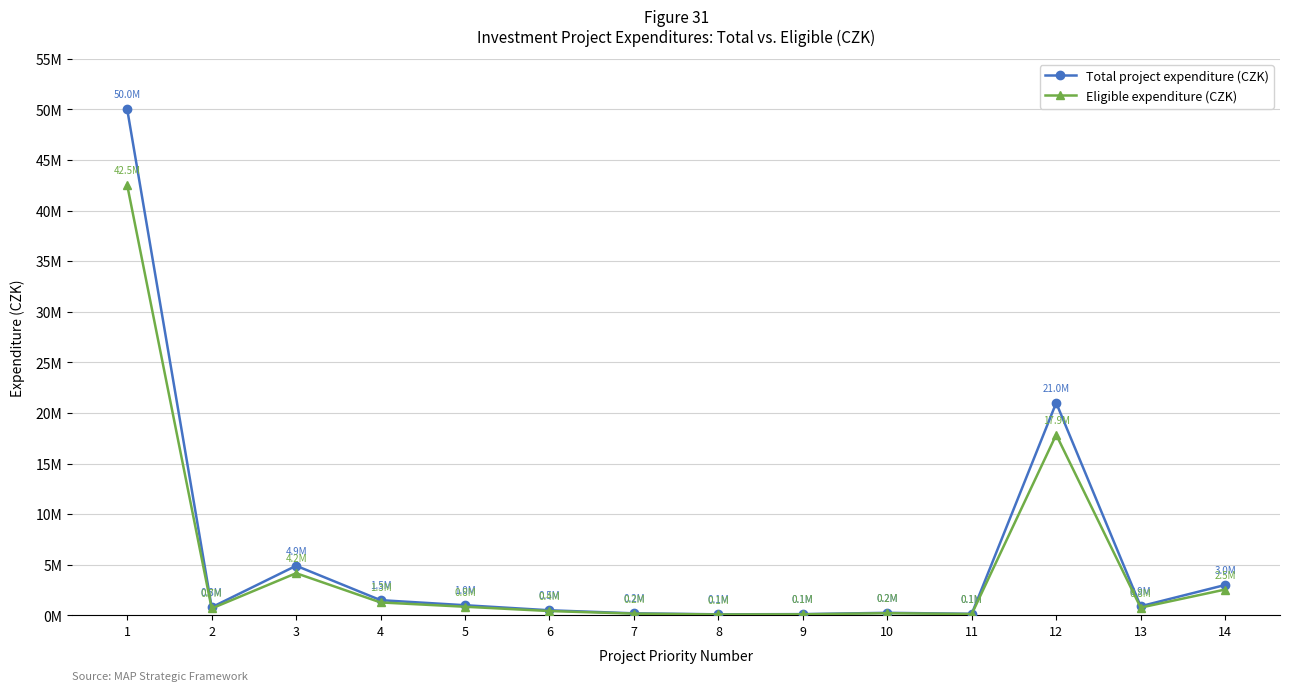

True or false: Total project expenditure (CZK) has more than 0 points higher than both neighbors.

True